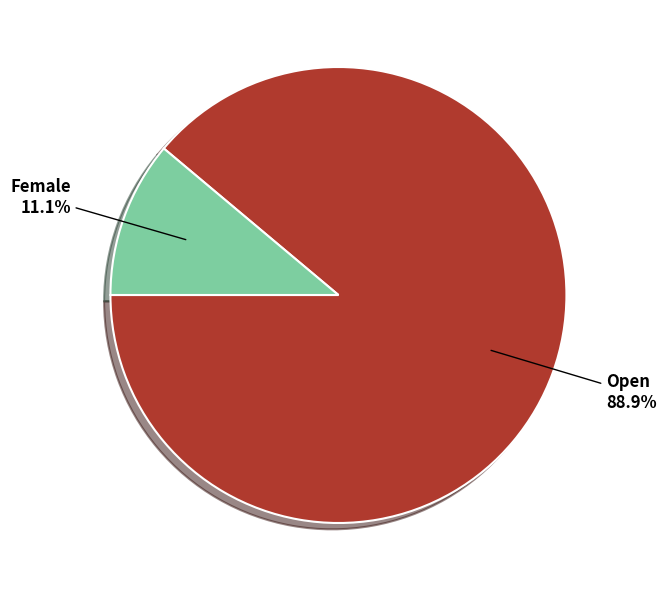

Is there a majority slice in this chart?

Yes